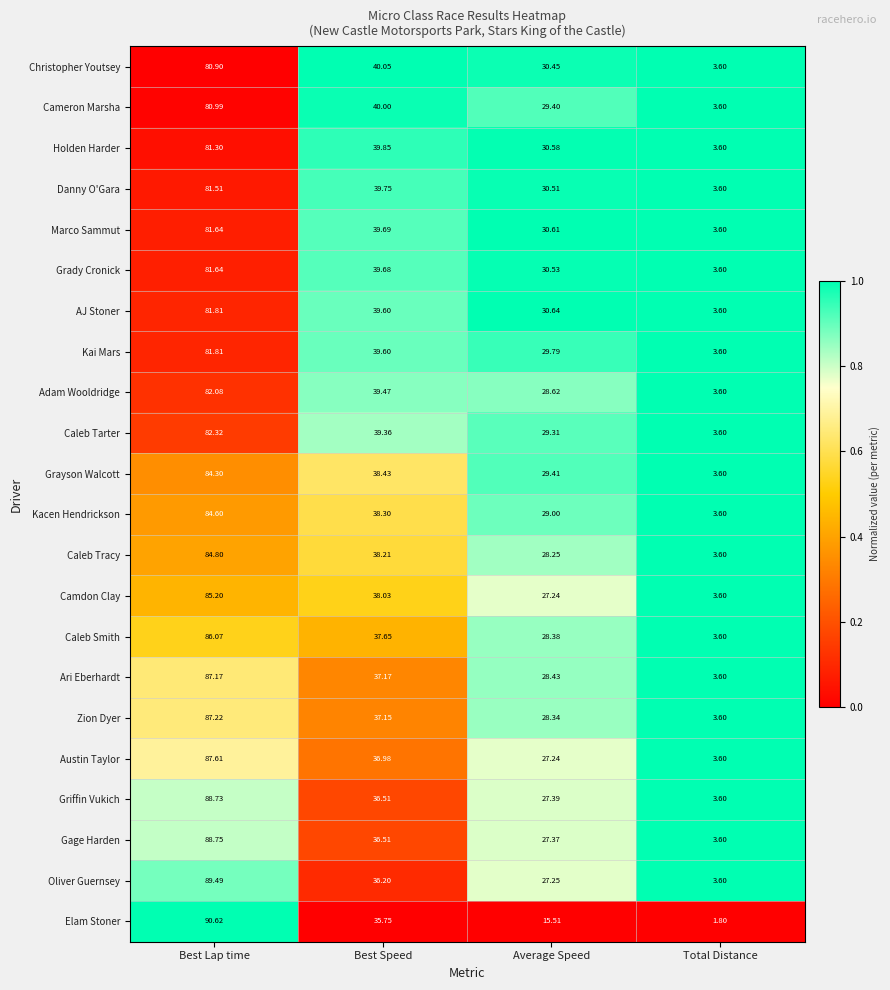

At which category does the chart reach its minimum across all series?

Total Distance